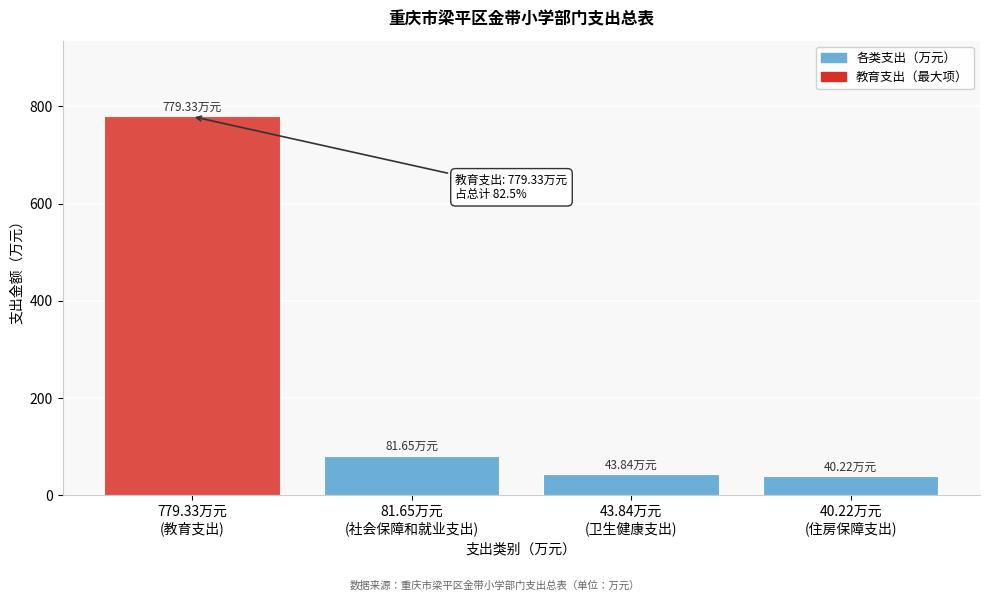

What is the sum of all values?

945.0